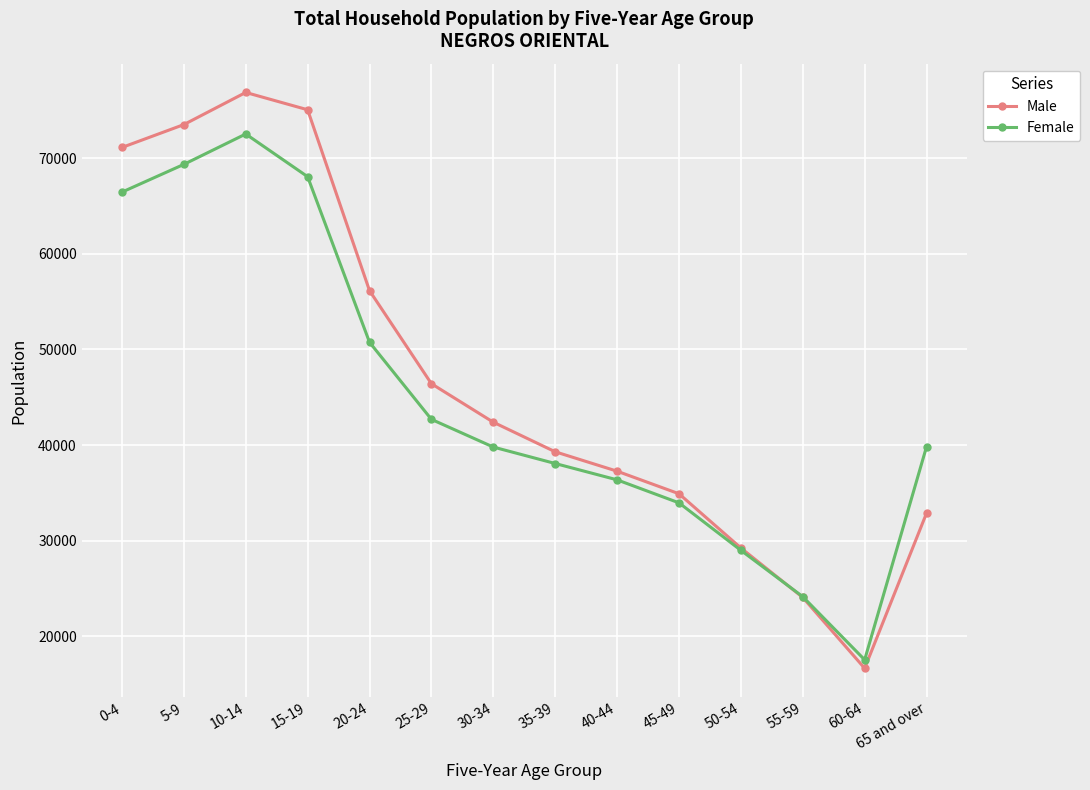

True or false: Male and Female cross at least once.

True